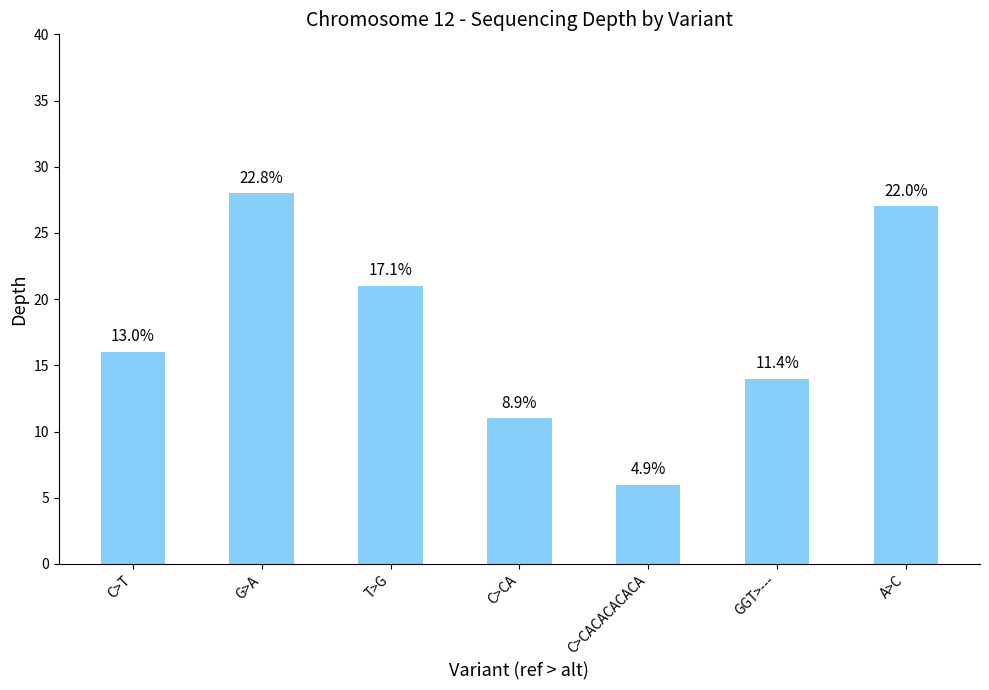

How many bars are there in total?

7